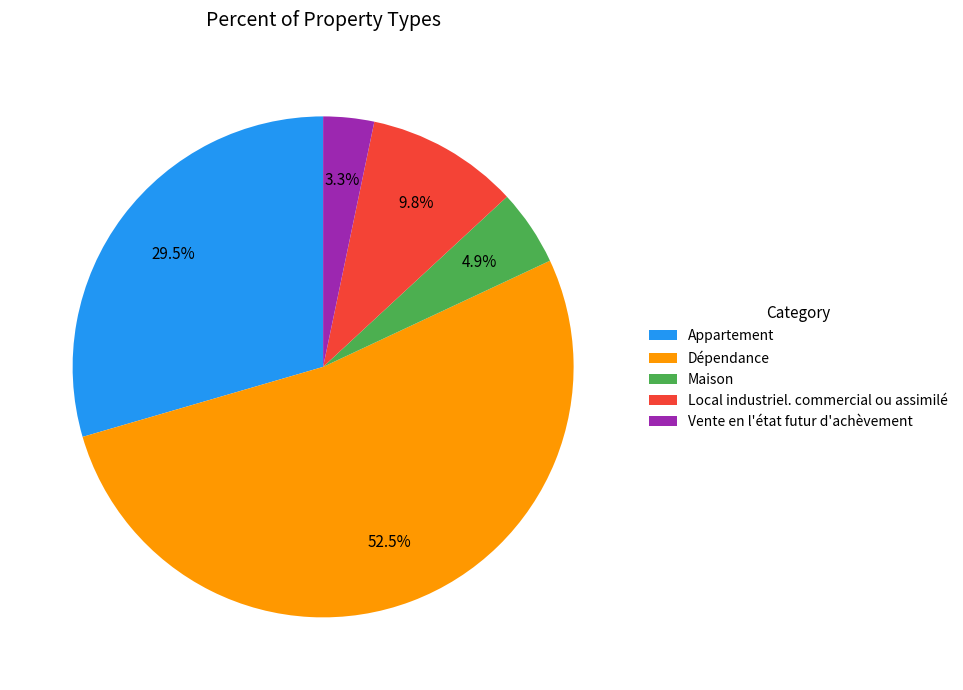

Which slice represents more than half of the pie?

Dépendance